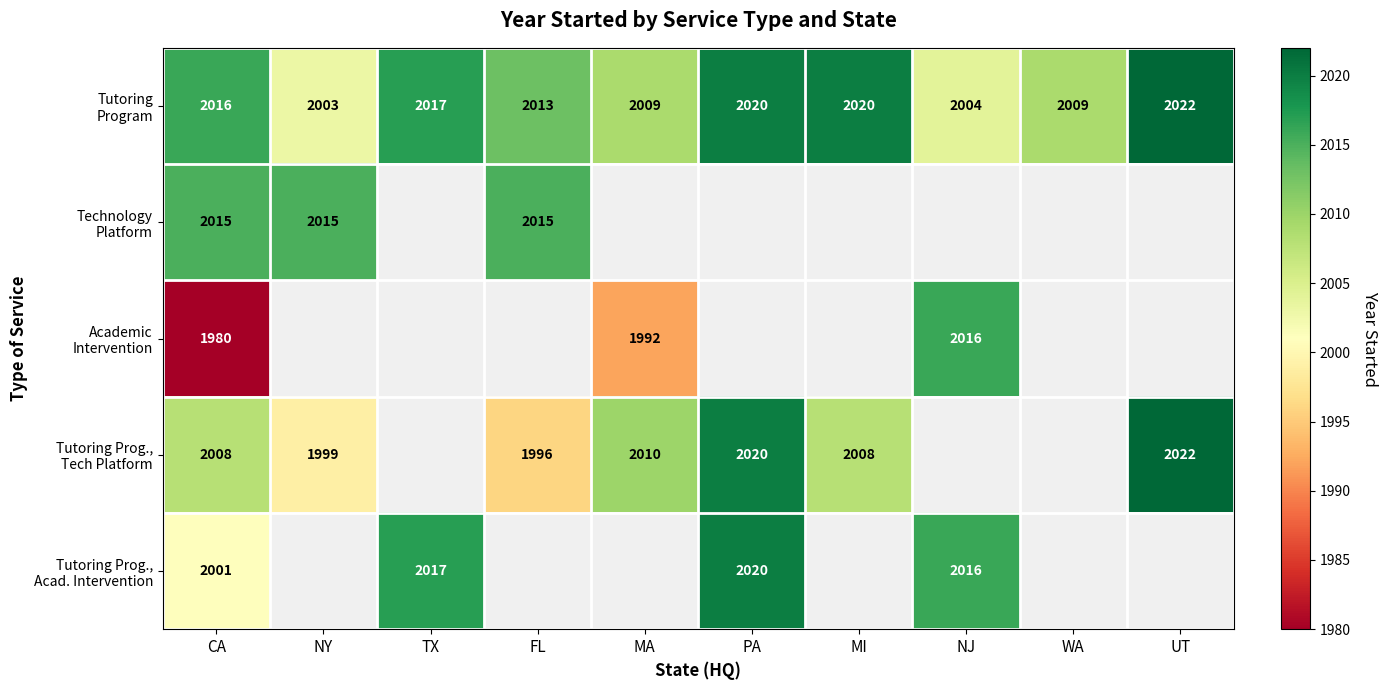

What is the total value across all series at CA?

10020